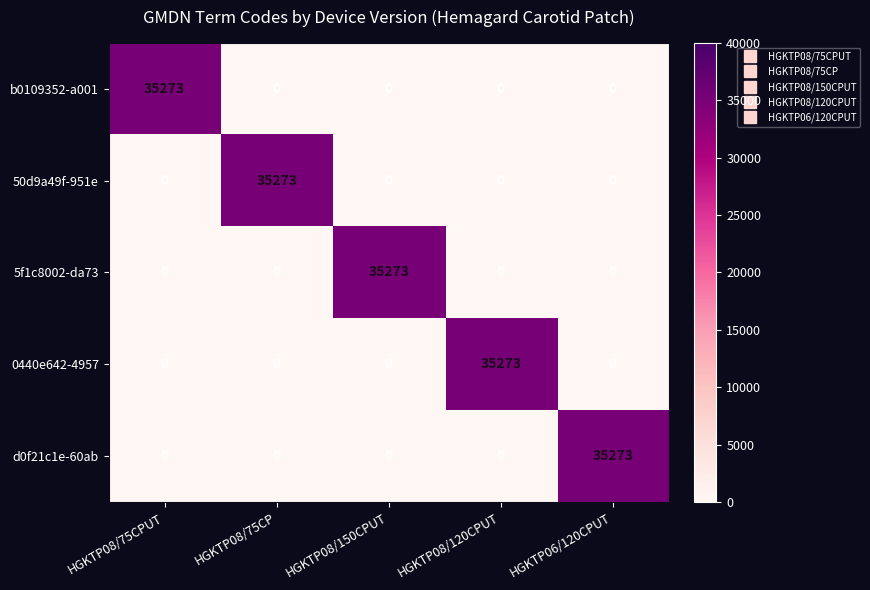

Reading left to right, list all the values displayed in this chart.

b0109352-a001: HGKTP08/75CPUT=35273	HGKTP08/75CP=0	HGKTP08/150CPUT=0	HGKTP08/120CPUT=0	HGKTP06/120CPUT=0
50d9a49f-951e: HGKTP08/75CPUT=0	HGKTP08/75CP=35273	HGKTP08/150CPUT=0	HGKTP08/120CPUT=0	HGKTP06/120CPUT=0
5f1c8002-da73: HGKTP08/75CPUT=0	HGKTP08/75CP=0	HGKTP08/150CPUT=35273	HGKTP08/120CPUT=0	HGKTP06/120CPUT=0
0440e642-4957: HGKTP08/75CPUT=0	HGKTP08/75CP=0	HGKTP08/150CPUT=0	HGKTP08/120CPUT=35273	HGKTP06/120CPUT=0
d0f21c1e-60ab: HGKTP08/75CPUT=0	HGKTP08/75CP=0	HGKTP08/150CPUT=0	HGKTP08/120CPUT=0	HGKTP06/120CPUT=35273